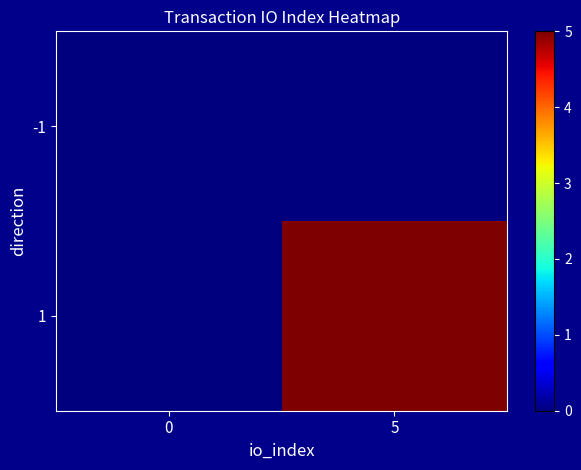

What is the total value across all series at 5?

5